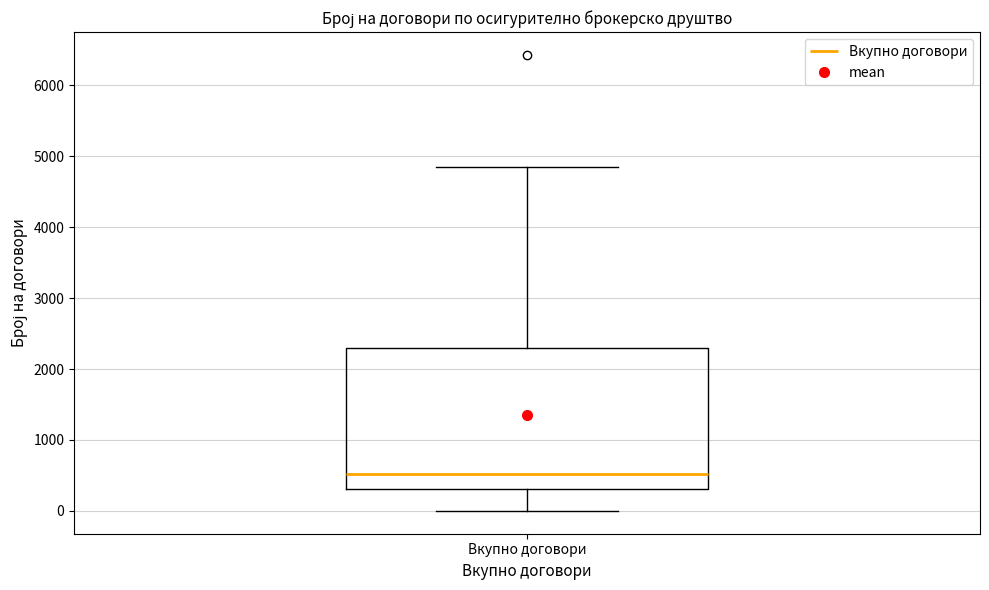

Transcribe this box plot: give where the median line is, the range the box spans, and where the two whiskers end, as read against the y-axis. The values are not printed on the chart, so give them approximately, as read against the axis.

median 500, box 300 to 2300, whiskers 0 to 4800